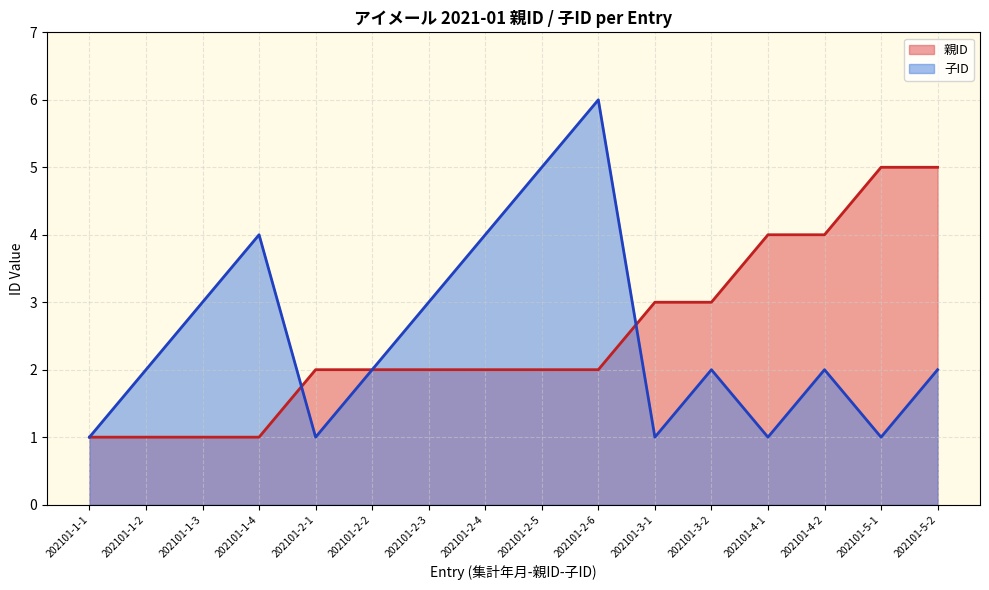

Which series changed the most between 202101-2-4 and 202101-2-5?

子ID